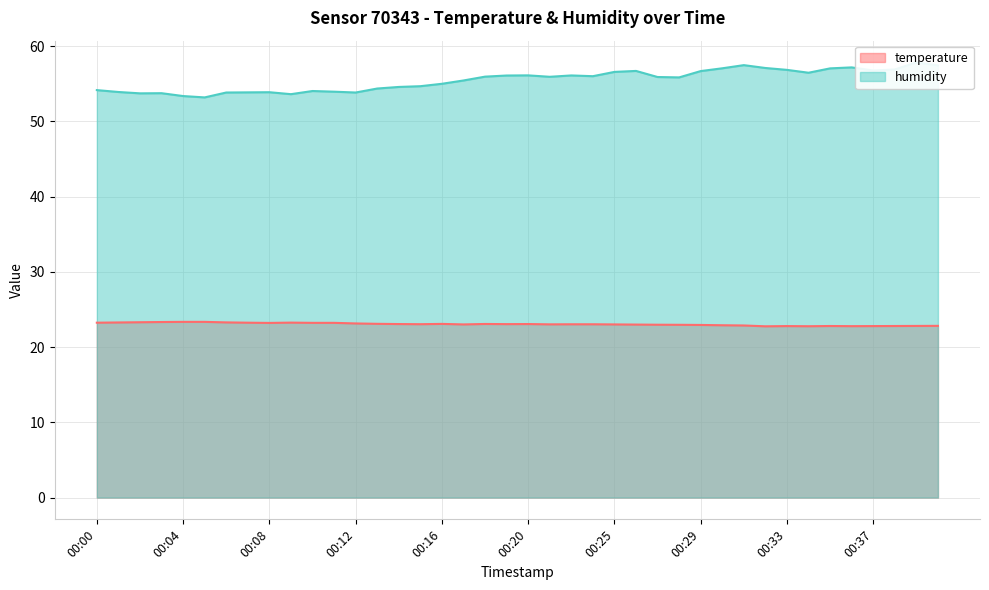

What is the total value across all series at 00:02?

77.0